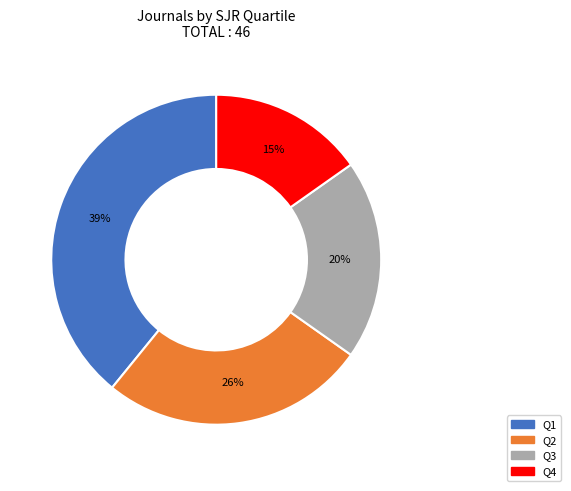

To the nearest percent, what is the average slice percentage?

25%